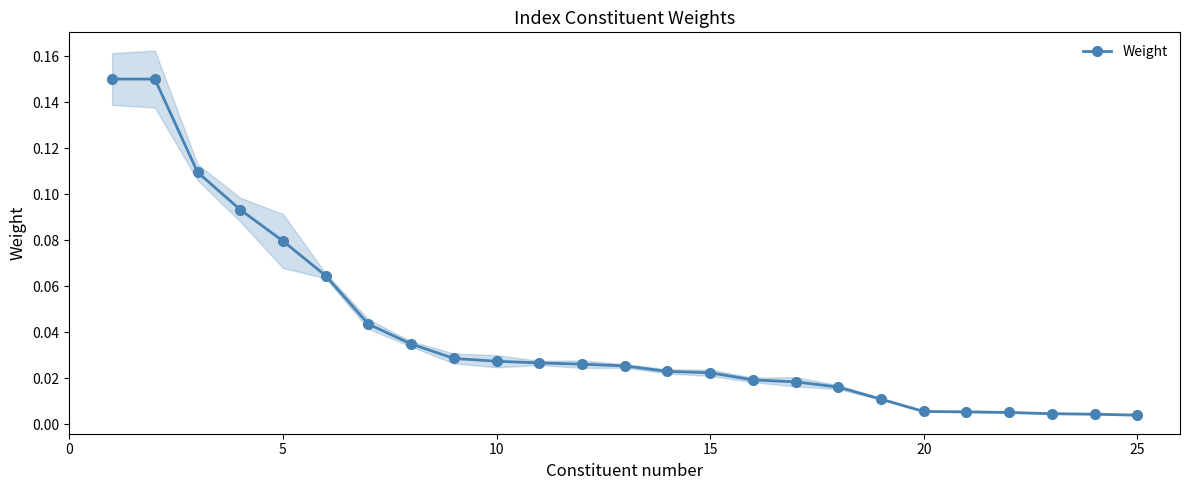

How many series are shown in this chart?

1